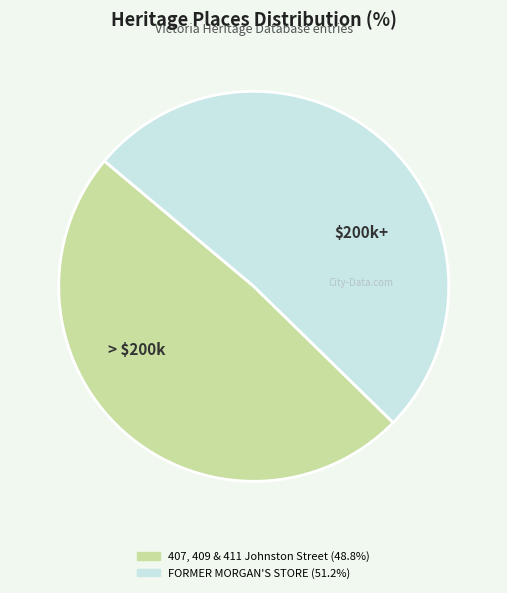

Is it true that 407, 409 & 411 Johnston Street is 57% of the pie?

False